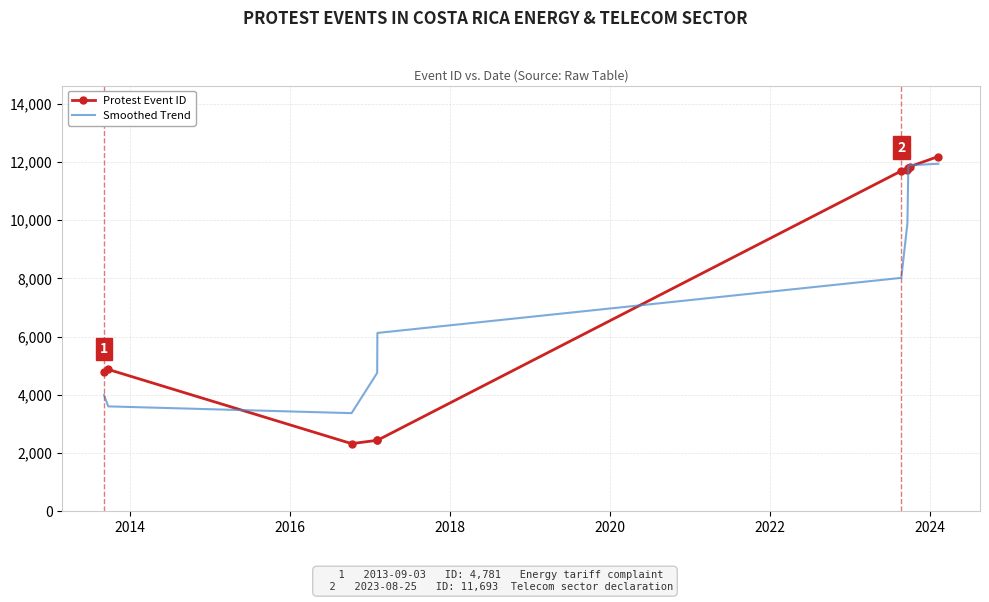

What is the maximum value for Smoothed Trend?

11938.7